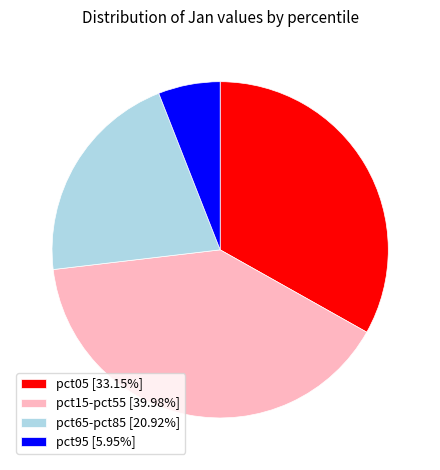

Do pct65-pct85 [20.92%] and pct95 [5.95%] together represent more than half of the pie?

No